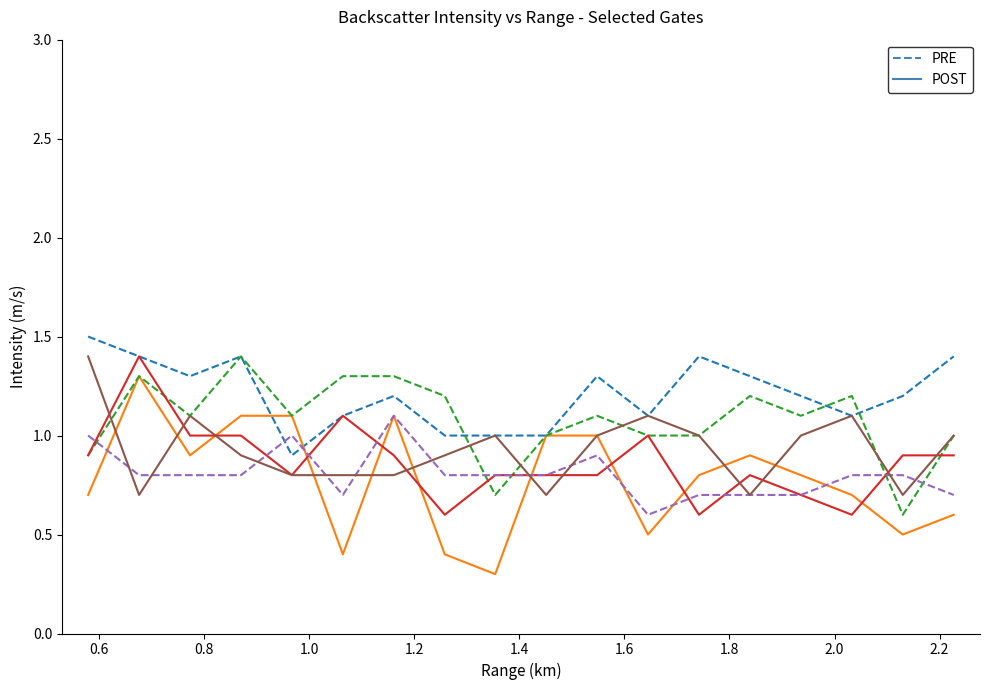

What is the maximum value shown in the chart?

1.5